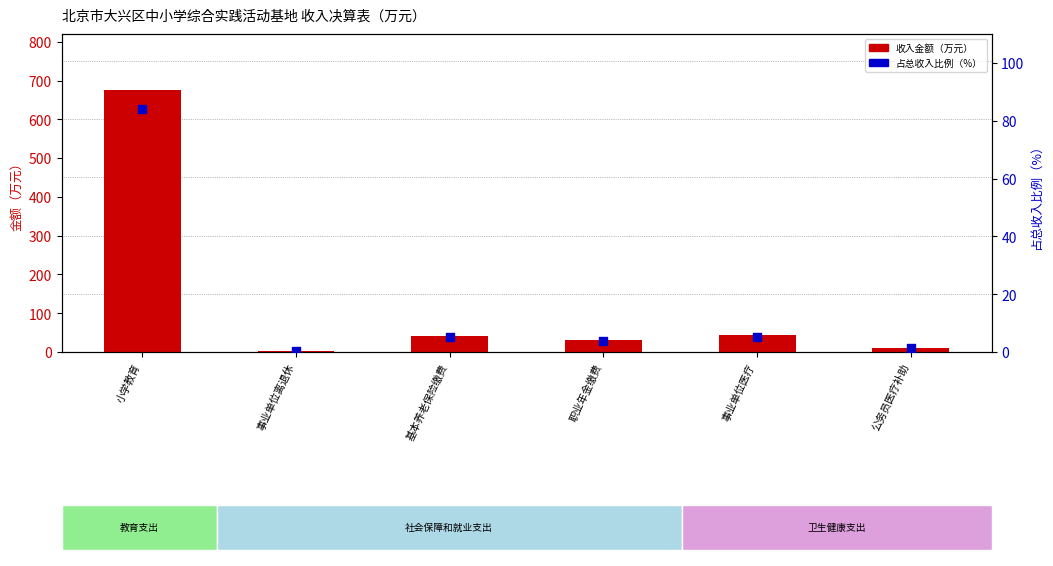

What is the total value across all series at 事业单位离退休?

3.7